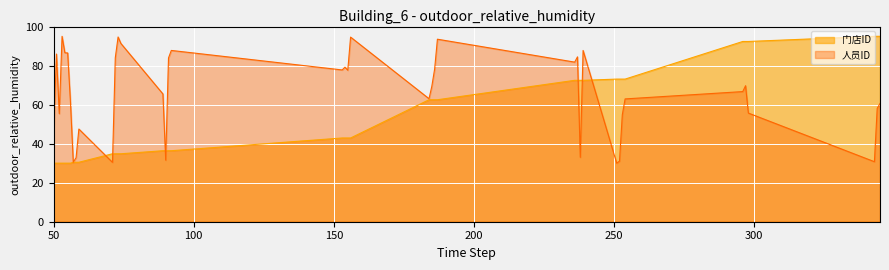

List the series in order of their overall mean, lowest first.

门店ID, 人员ID